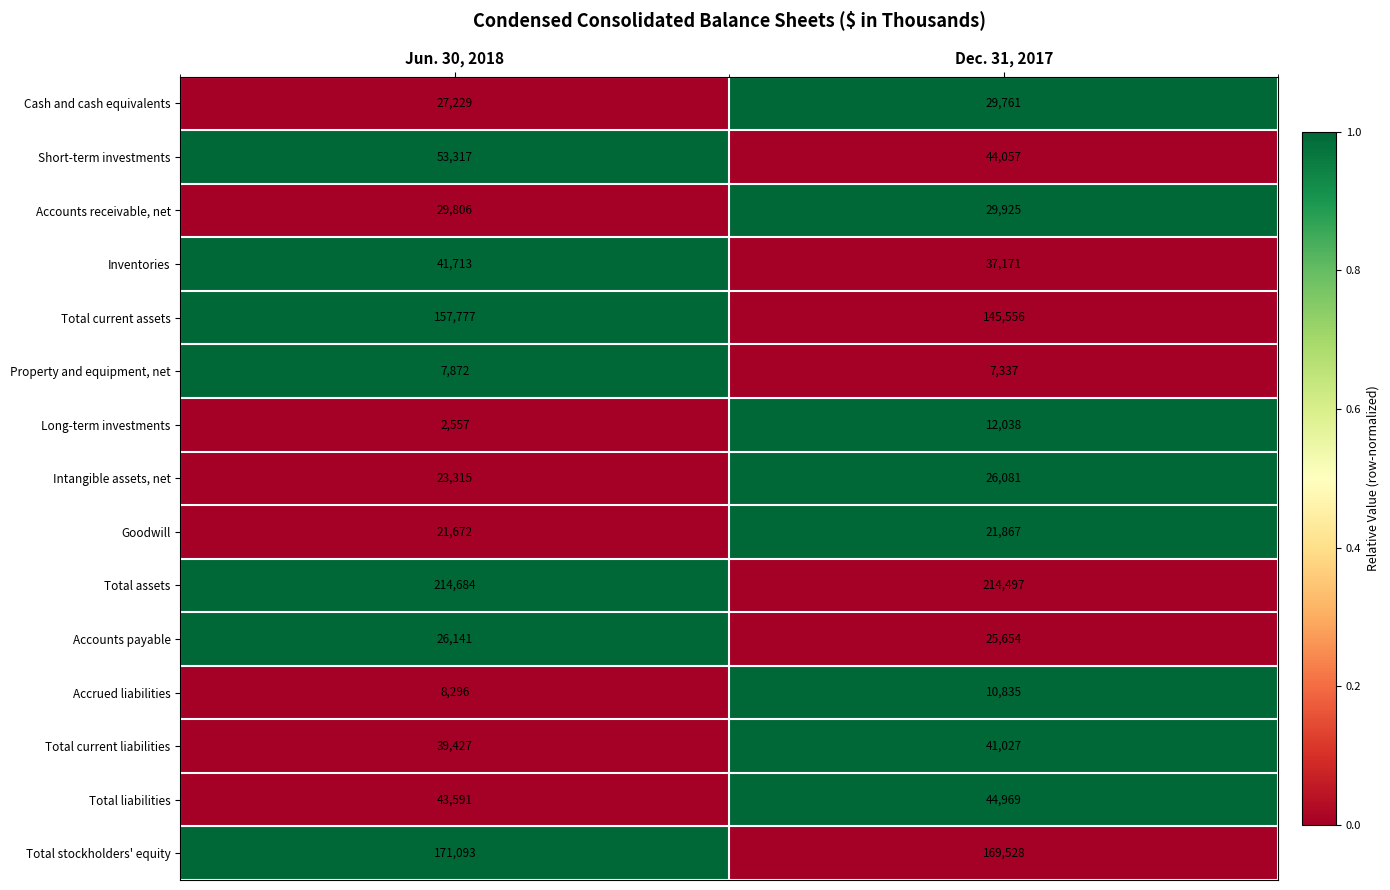

Rank the series at Dec. 31, 2017 from highest to lowest value.

Total assets, Total stockholders' equity, Total current assets, Total liabilities, Short-term investments, Total current liabilities, Inventories, Accounts receivable, net, Cash and cash equivalents, Intangible assets, net, Accounts payable, Goodwill, Long-term investments, Accrued liabilities, Property and equipment, net